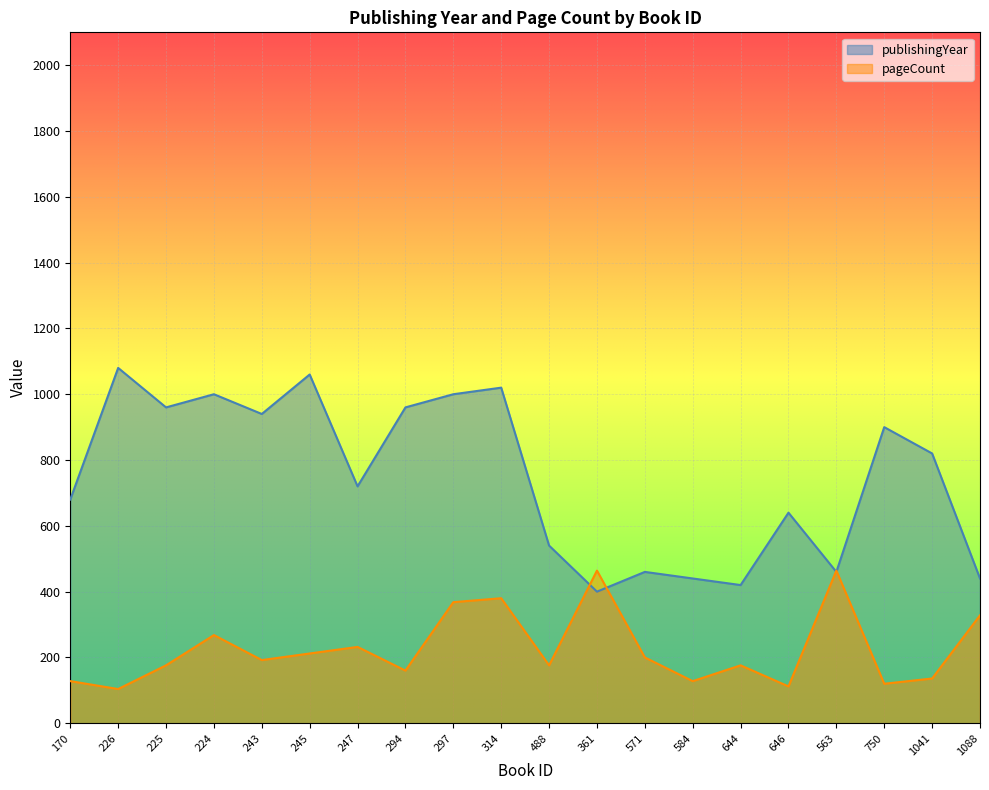

The publishingYear series shows 640 at 646. True or false?

True